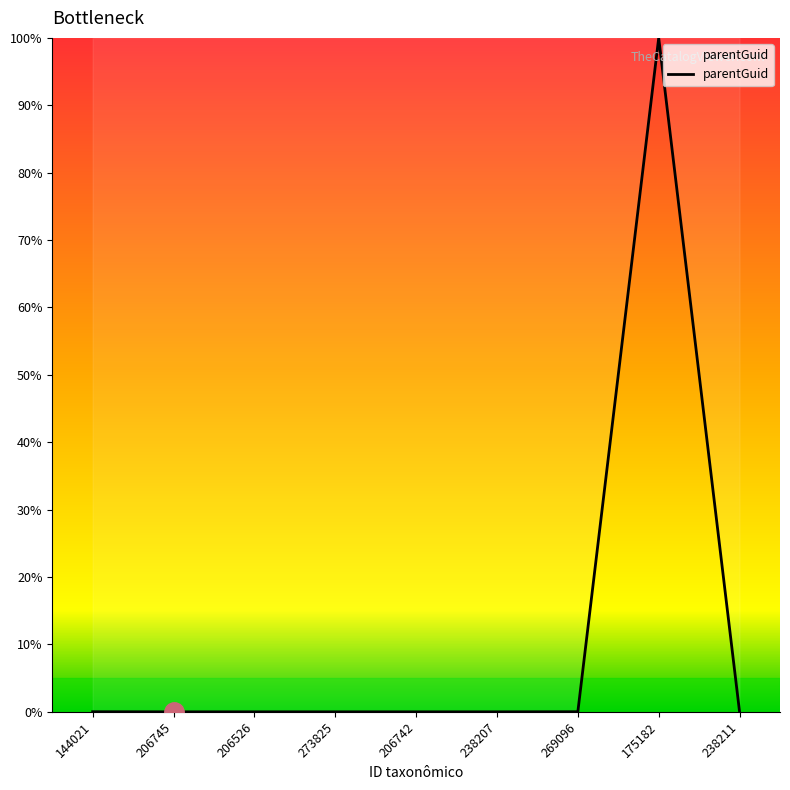

Is it true that the value at 238211 is 0.0?

True